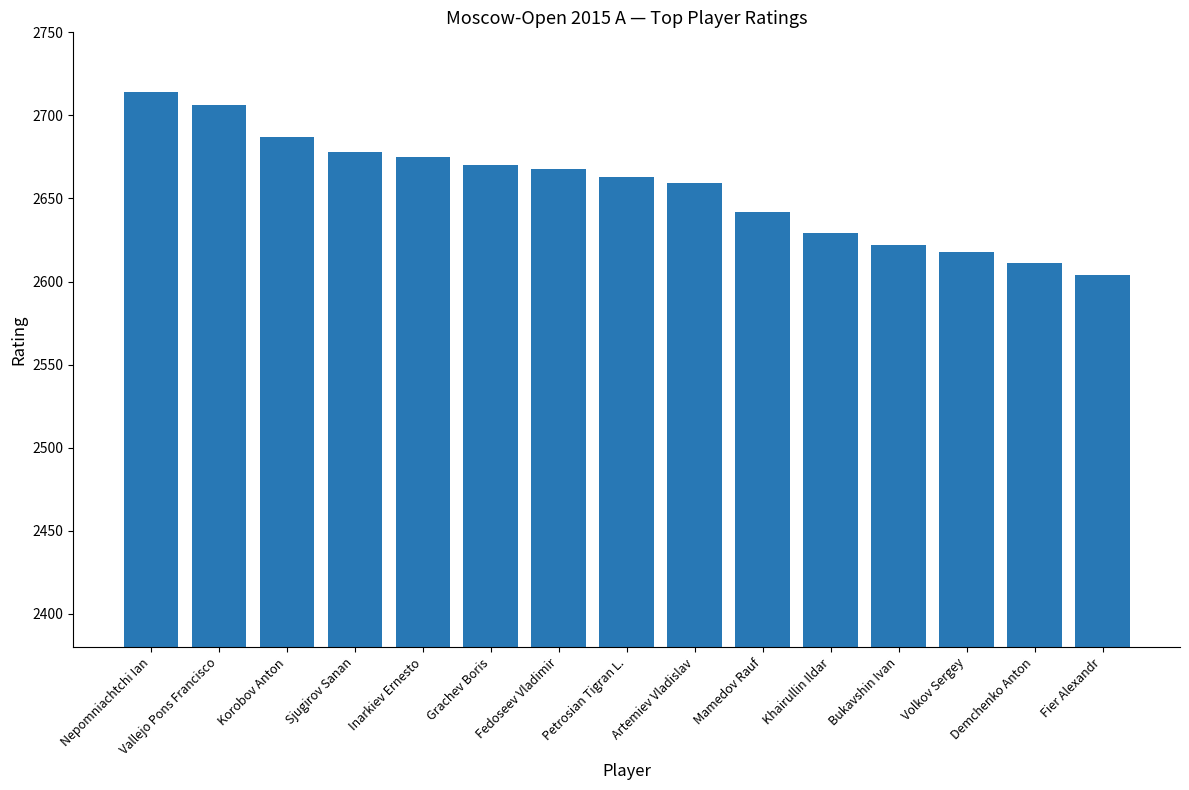

The chart shows a value of 4056 at Artemiev Vladislav. True or false?

False